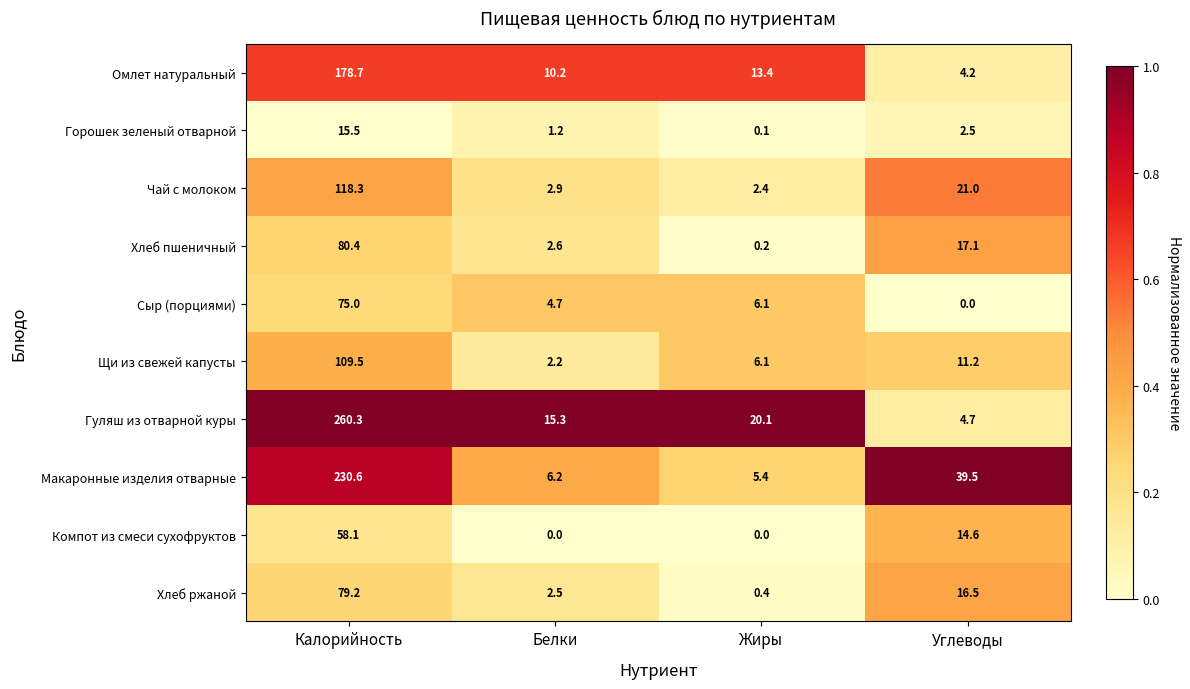

Is it true that Компот из смеси сухофруктов equals -24.6 at Жиры?

False